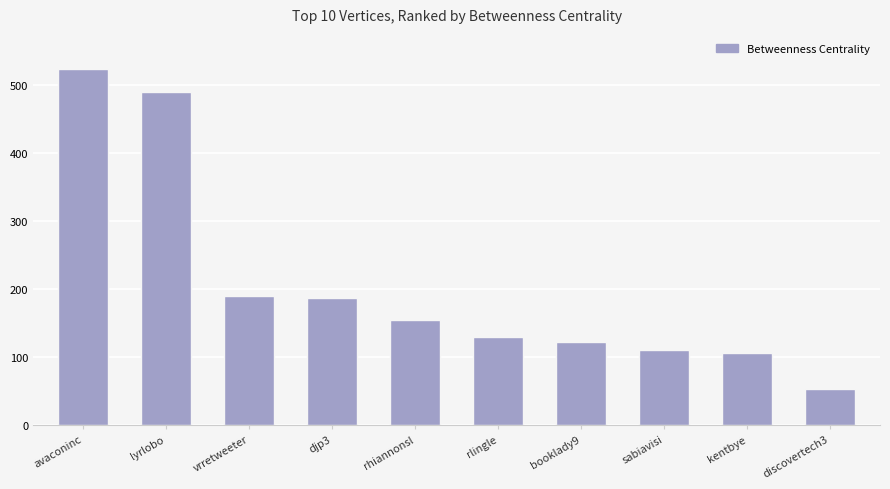

Between rlingle and djp3, which is larger?

djp3